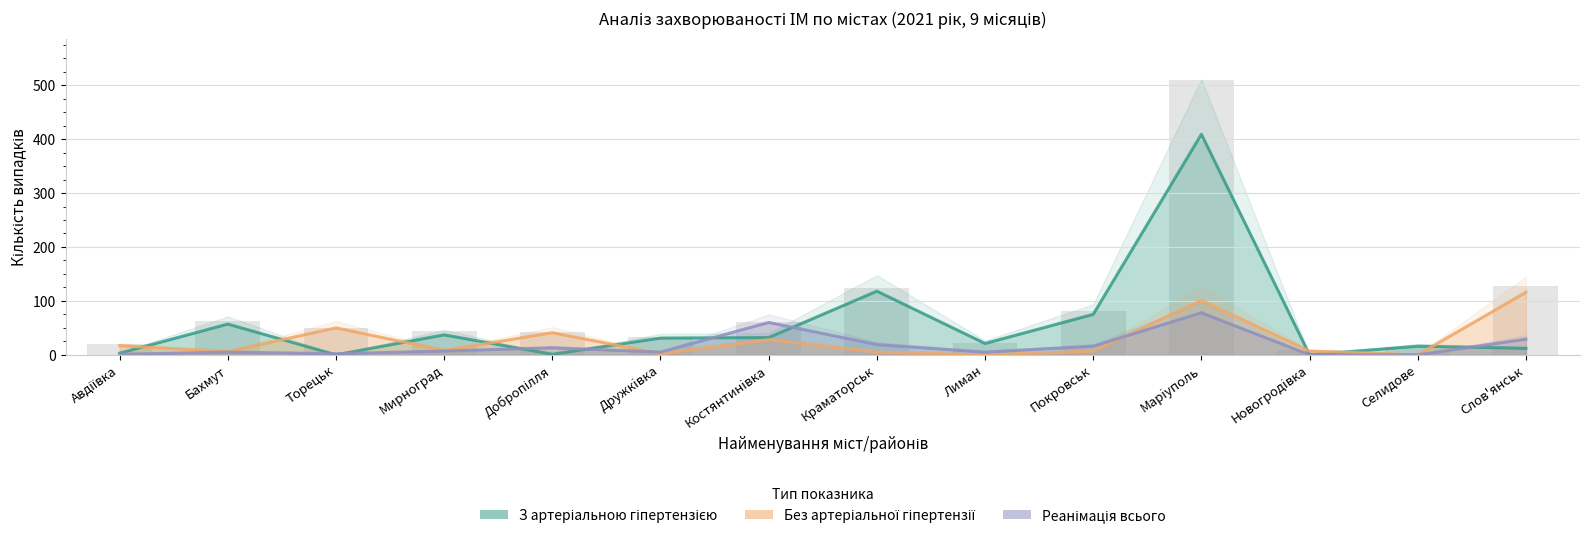

What are all the series names shown in the legend?

З артеріальною гіпертензією, Без артеріальної гіпертензії, Реанімація всього